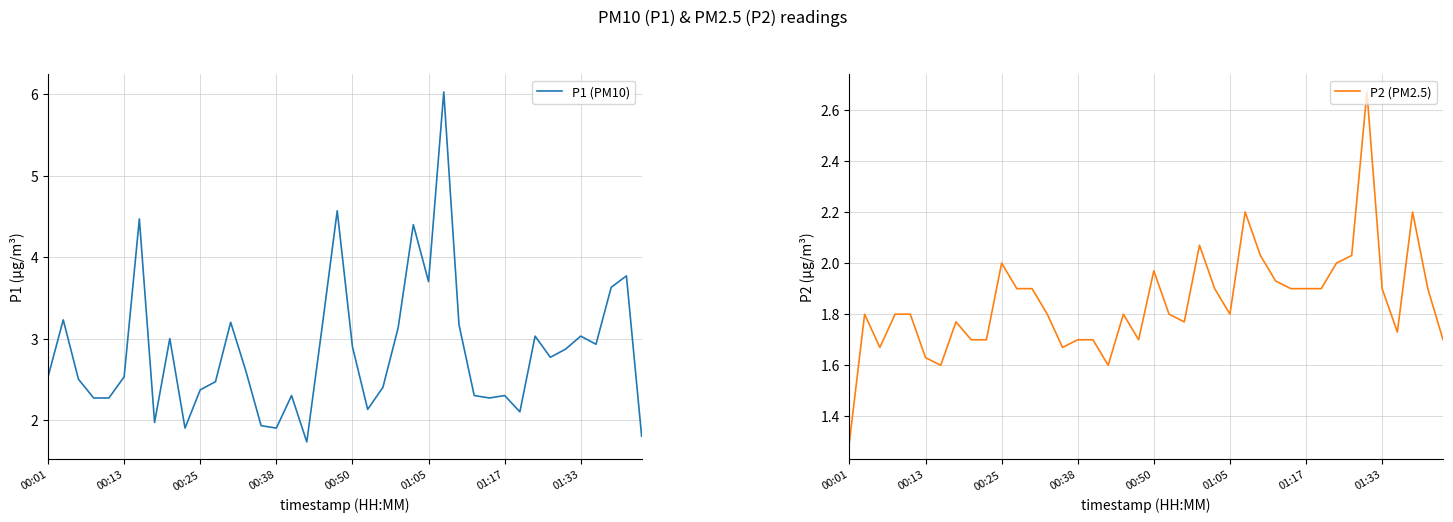

The P1 (PM10) series shows 5.6 at 38. True or false?

False